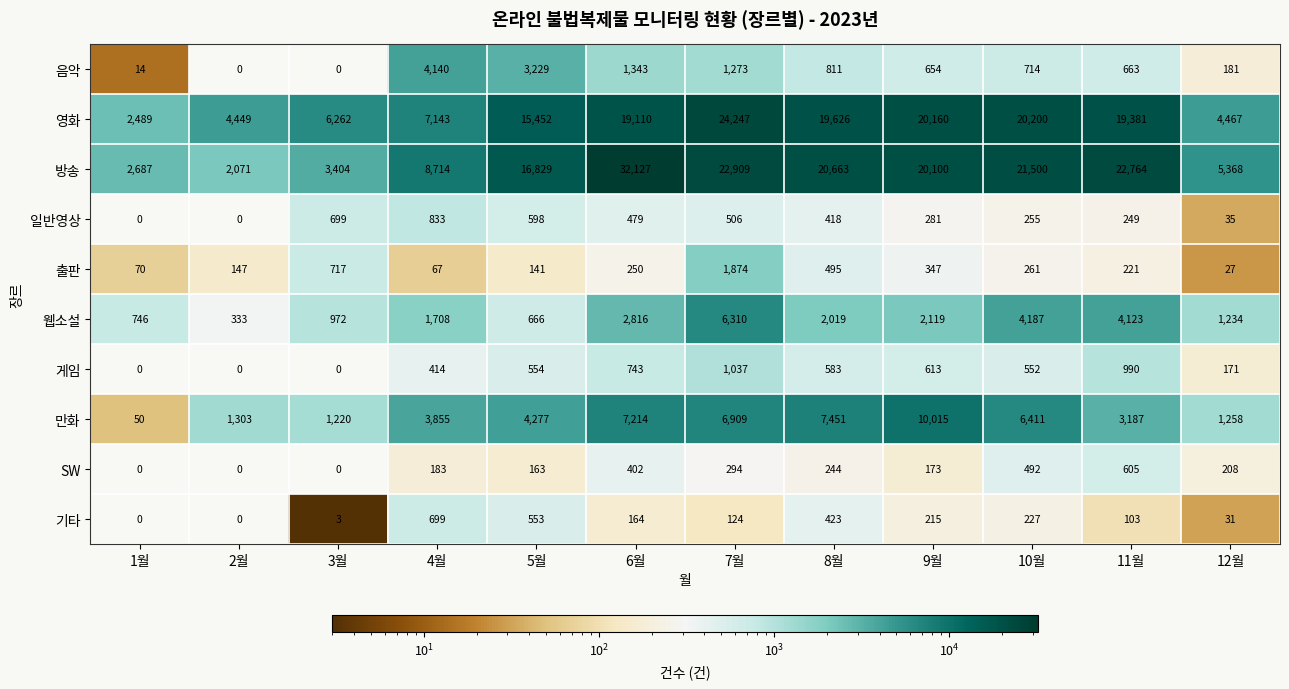

Rank the categories by 만화 value from lowest to highest.

1월, 3월, 12월, 2월, 11월, 4월, 5월, 10월, 7월, 6월, 8월, 9월